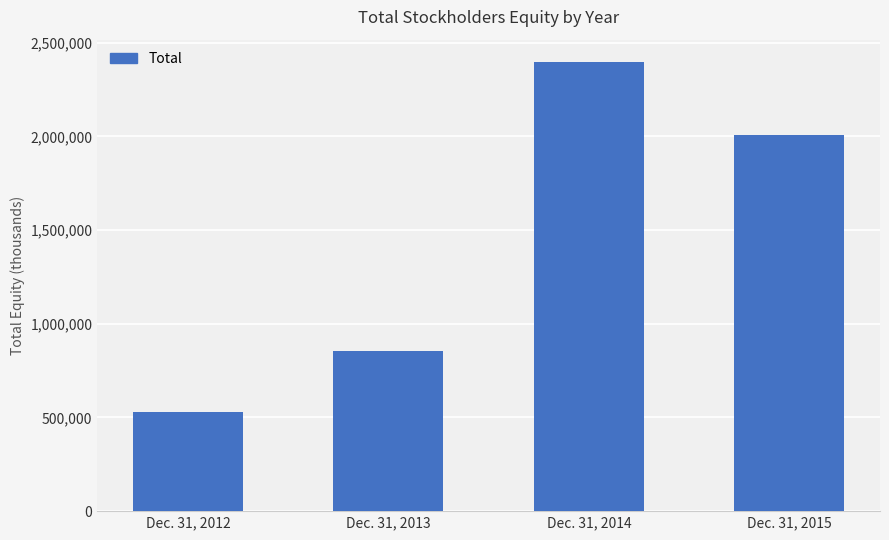

Does the chart contain any negative values?

No